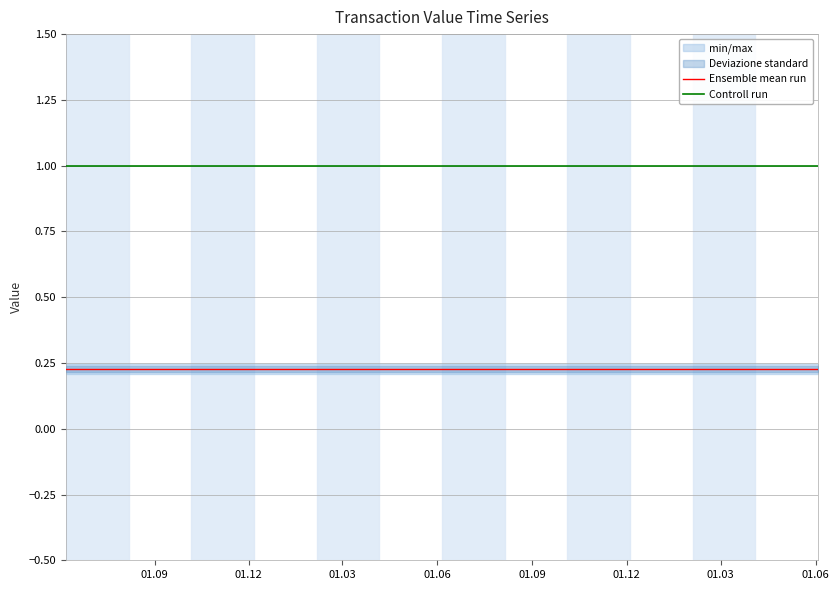

What is the minimum value shown in the chart?

0.2